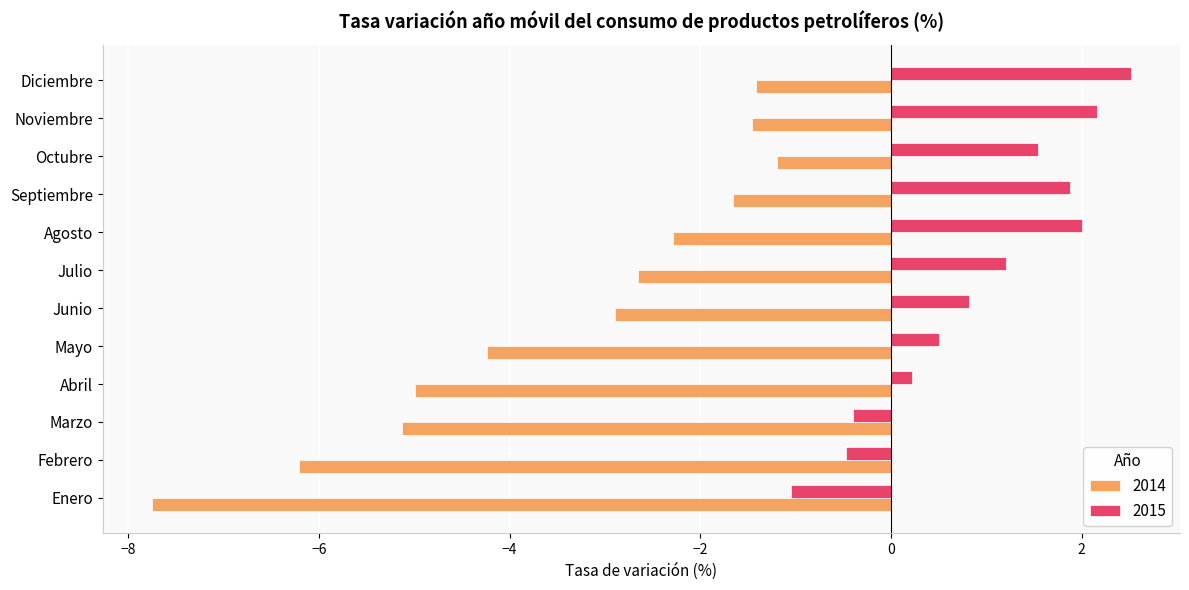

What is the spread (max minus min) of values at Junio?

3.7